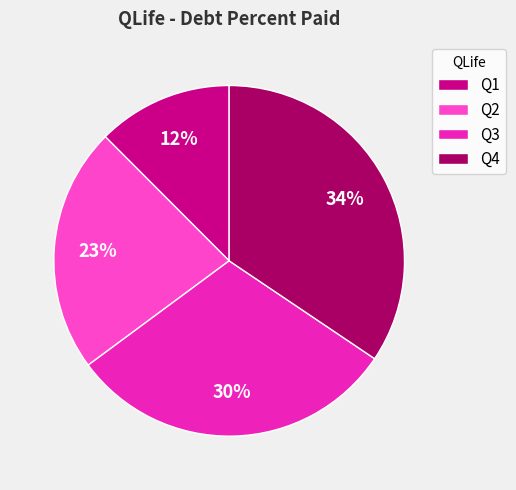

Do Q3 and Q1 together represent more than half of the pie?

No